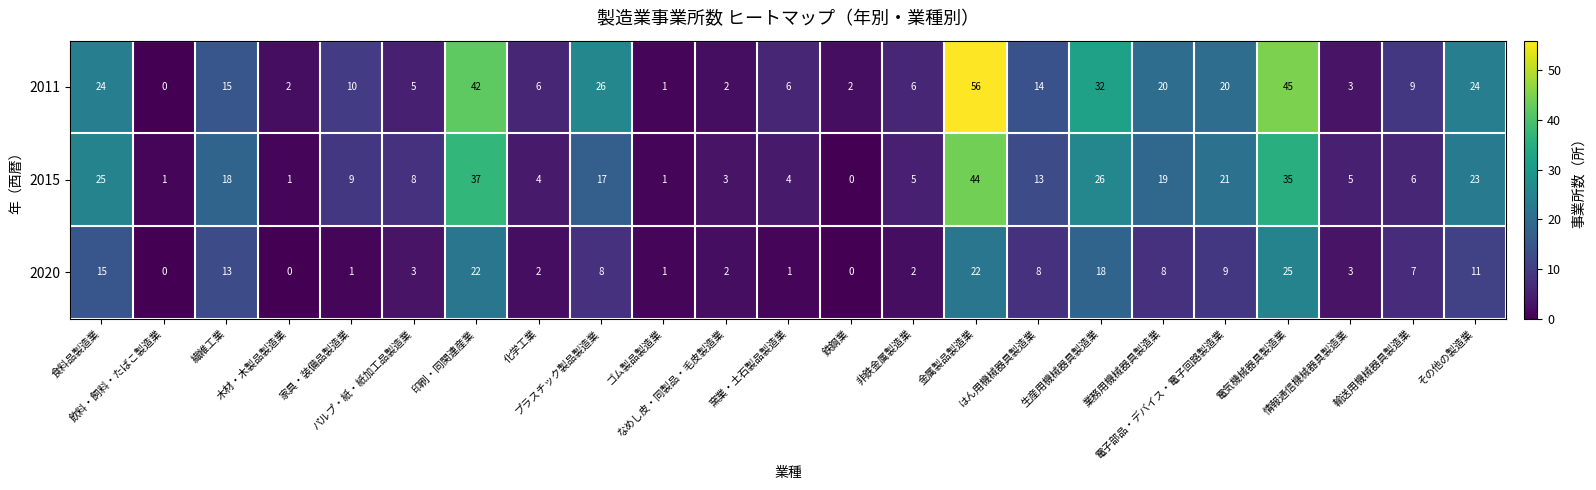

Which series has the largest range (max minus min)?

2011